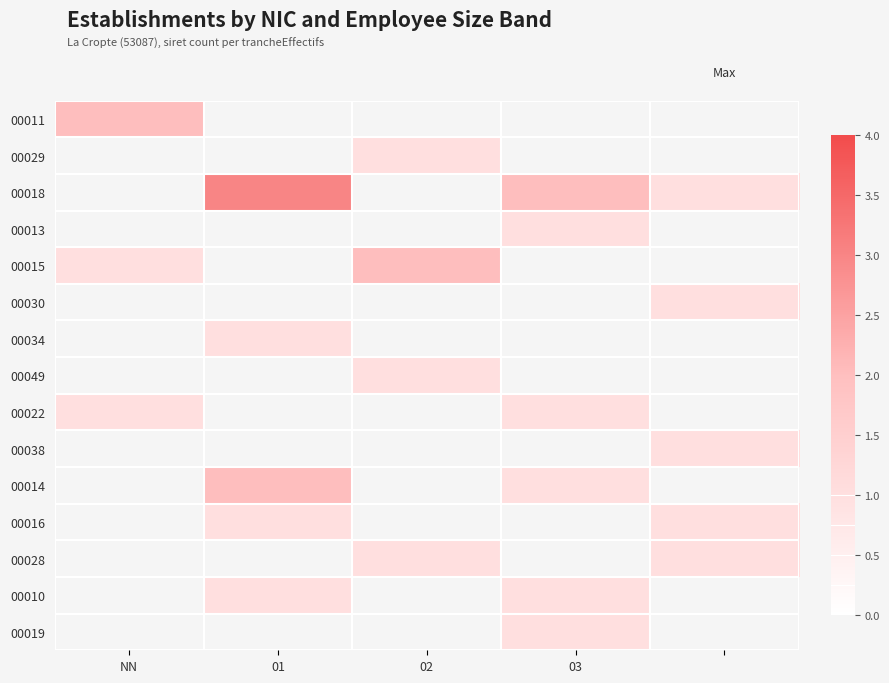

What is the smallest value displayed?

1.0